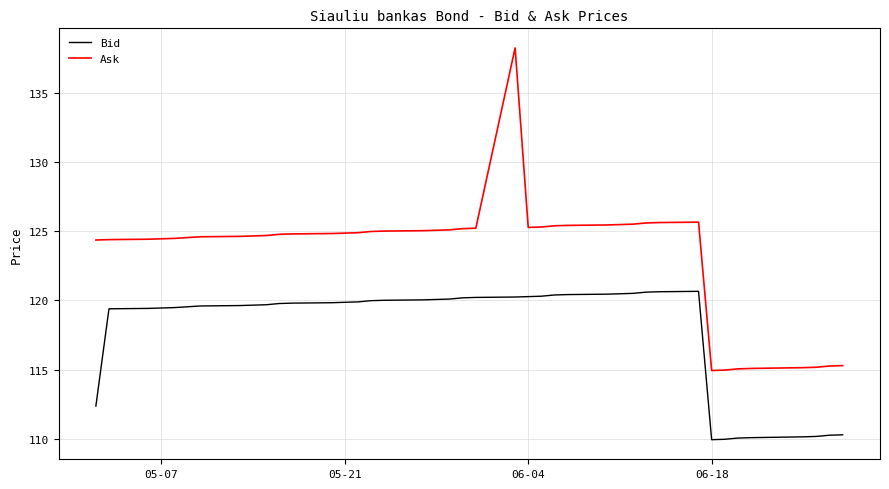

Which series has the largest total across all categories?

Ask